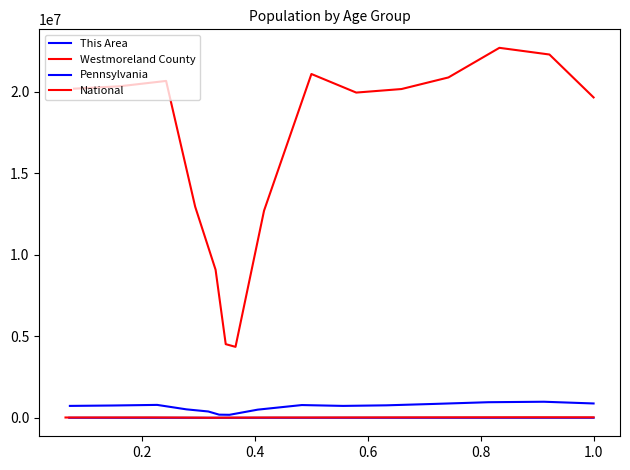

Count the number of categories in the chart.

15